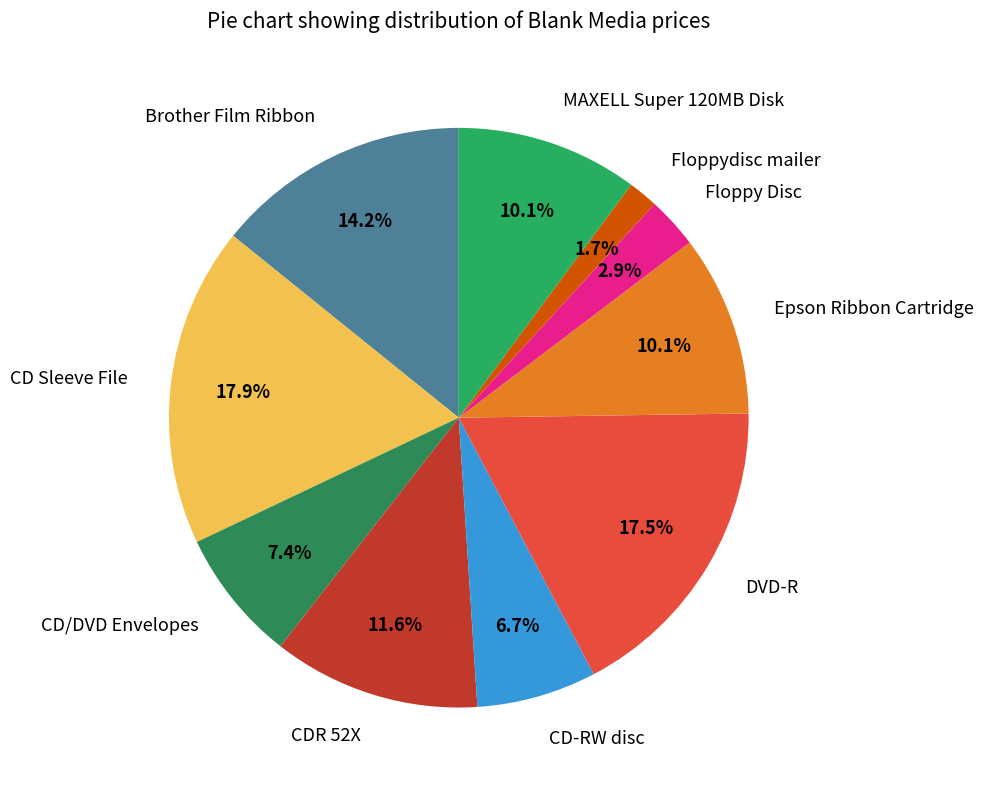

To the nearest percent, what is the difference between the largest and smallest slice percentages?

16%